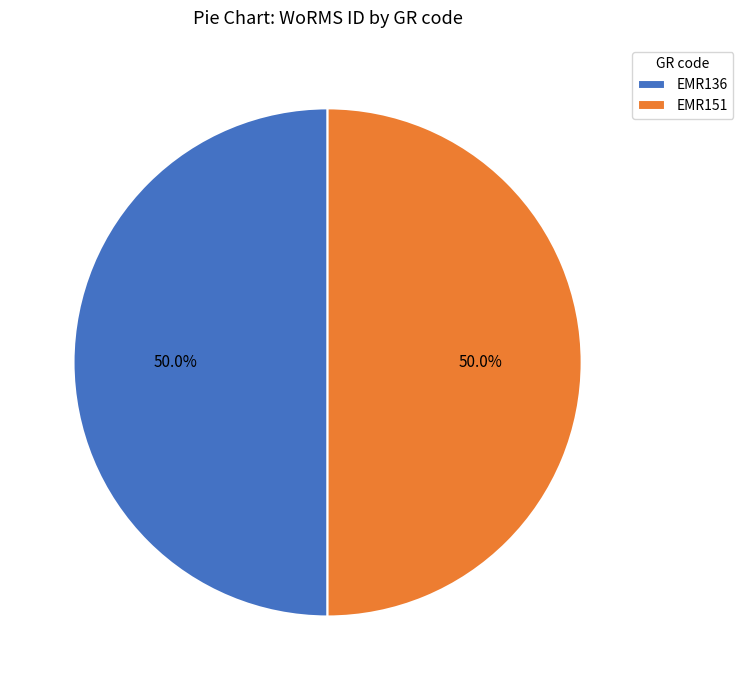

Do EMR136 and EMR151 together represent more than half of the pie?

Yes